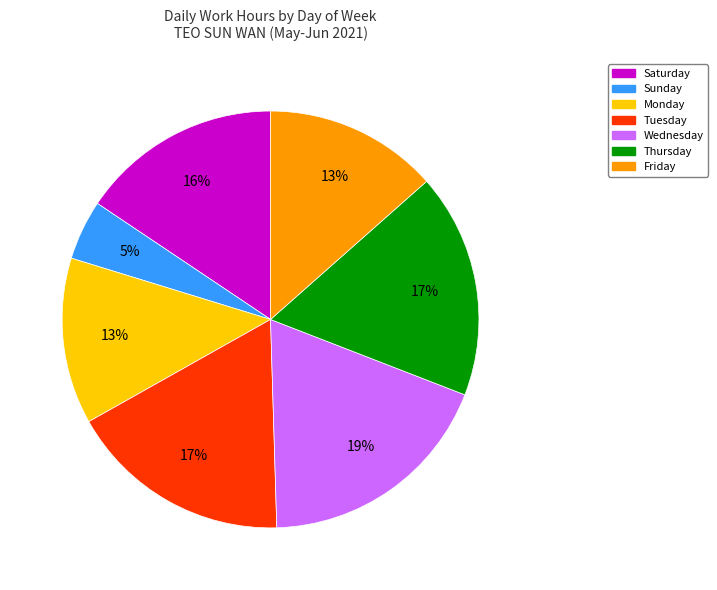

Is there any slice that represents more than half of the pie?

No